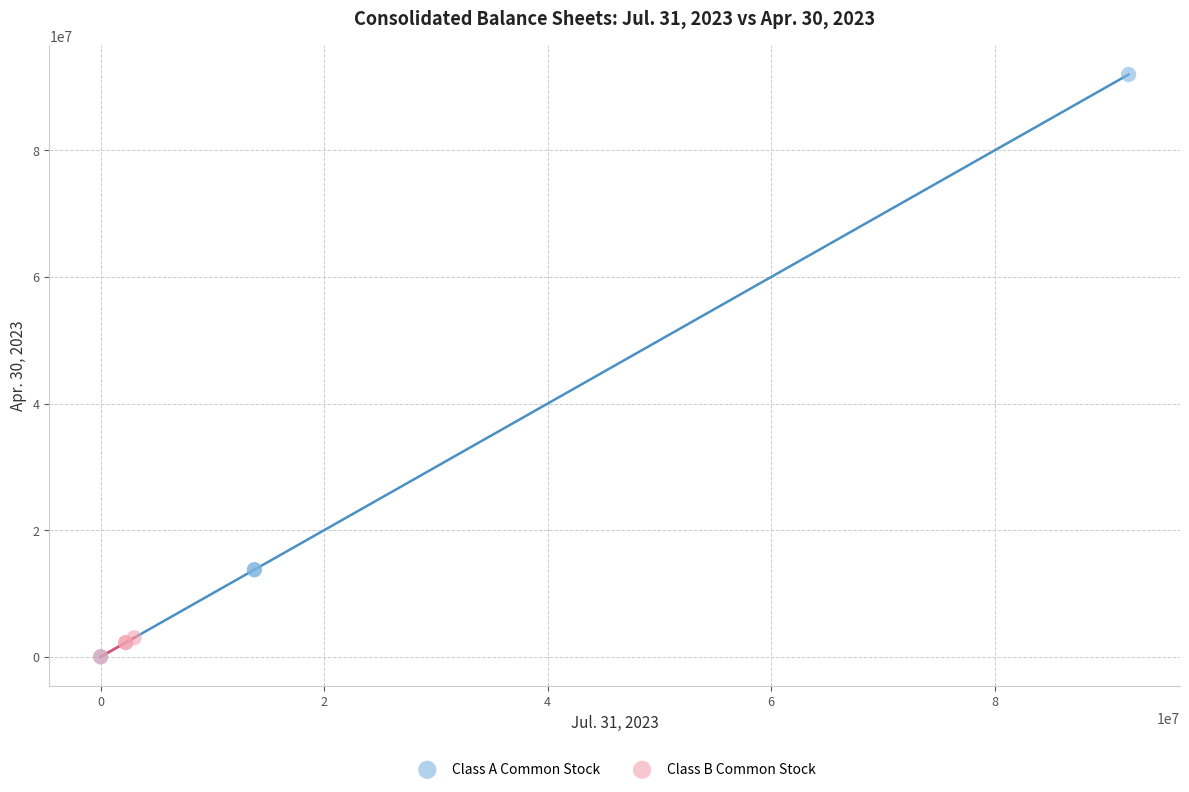

Which series reaches the maximum Y coordinate?

Class A Common Stock